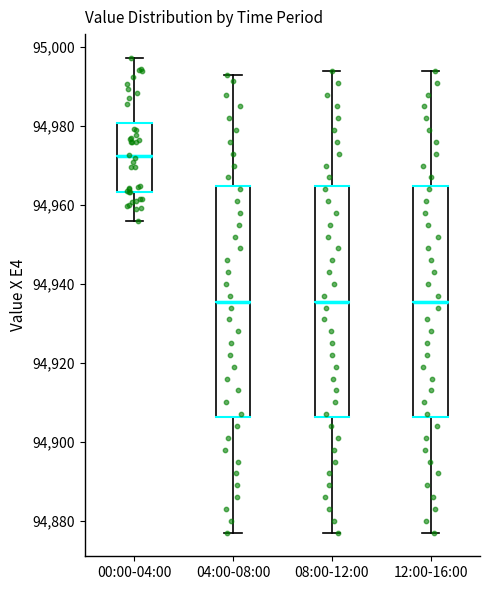

Where does the median line of the box for 12:00-16:00 sit on the y-axis? The values are not printed on the chart, so give them approximately, as read against the axis.

94936